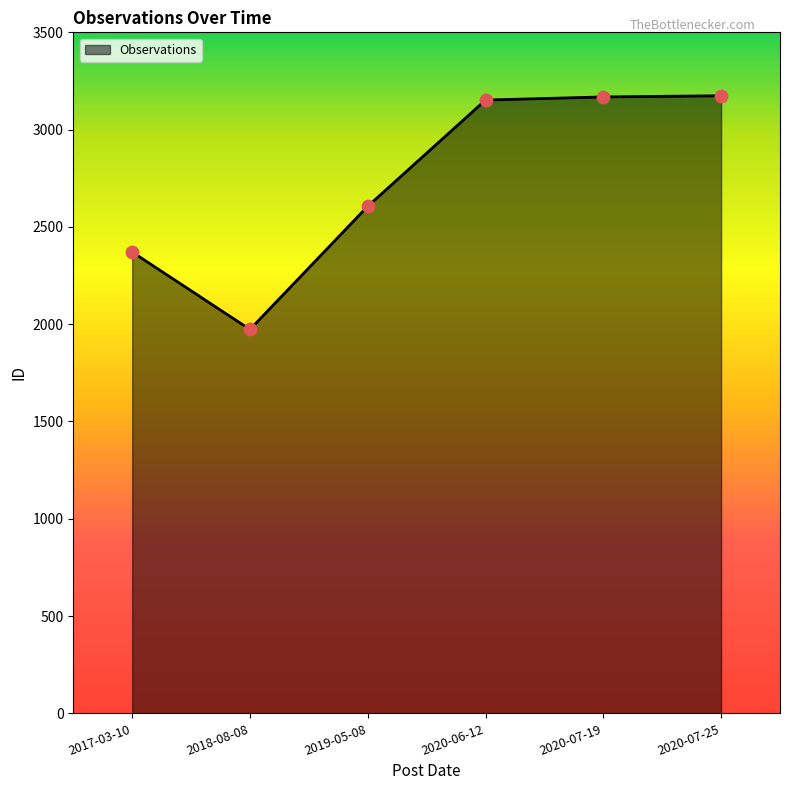

Approximately how many times larger is the value at 2017-03-10 compared to 2020-06-12?

0.8